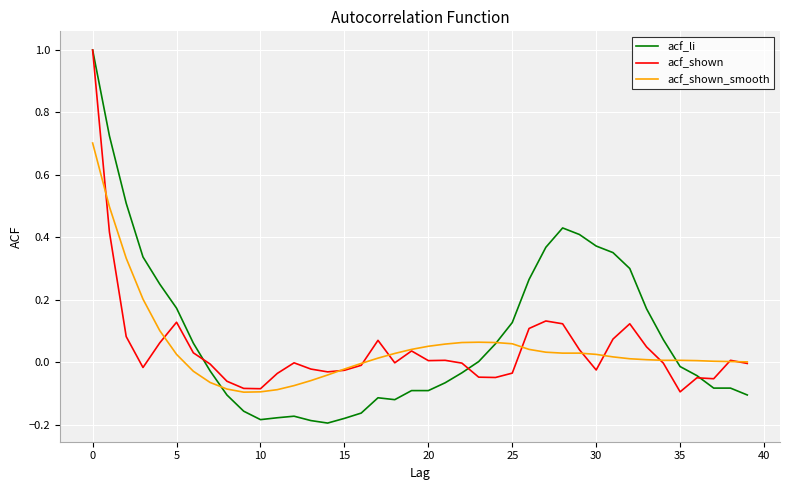

Which series has the largest range (max minus min)?

acf_li